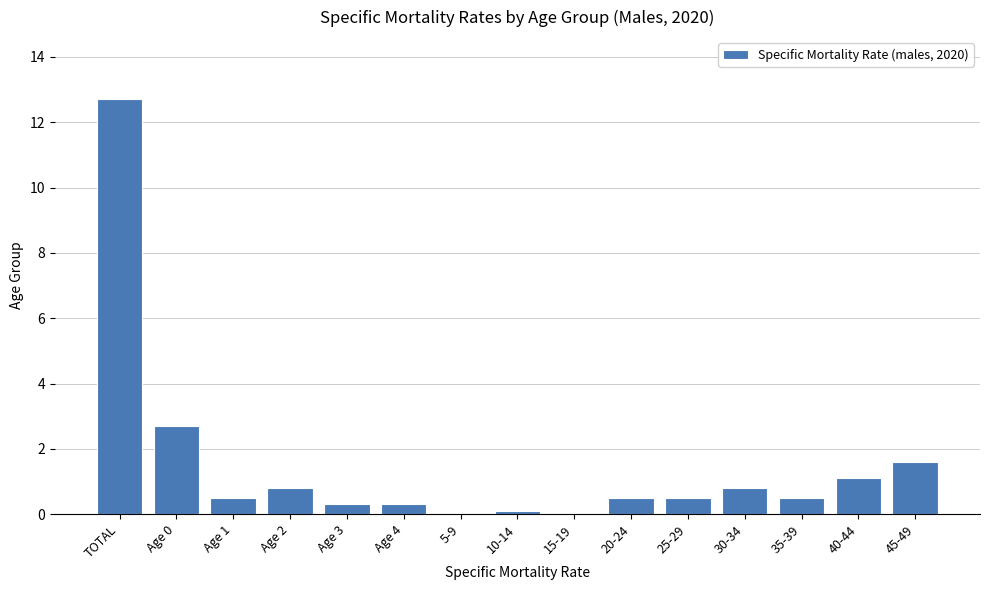

Reading left to right, list all the values displayed in this chart.

TOTAL=12.7	Age 0=2.7	Age 1=0.5	Age 2=0.8	Age 3=0.3	Age 4=0.3	5-9=0.0	10-14=0.1	15-19=0.0	20-24=0.5	25-29=0.5	30-34=0.8	35-39=0.5	40-44=1.1	45-49=1.6